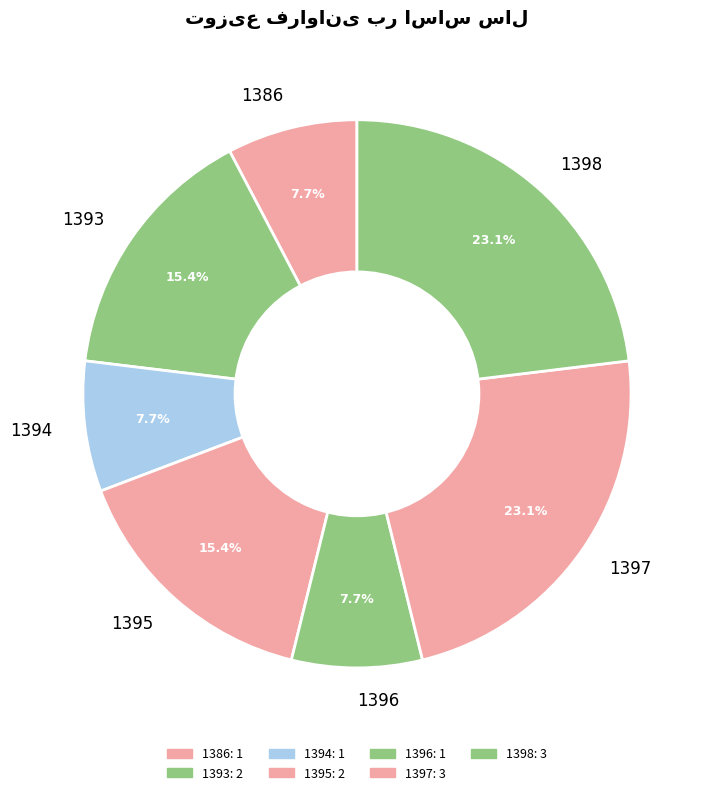

To the nearest percent, what is the difference between the 1395 and 1396 slice percentages?

8%